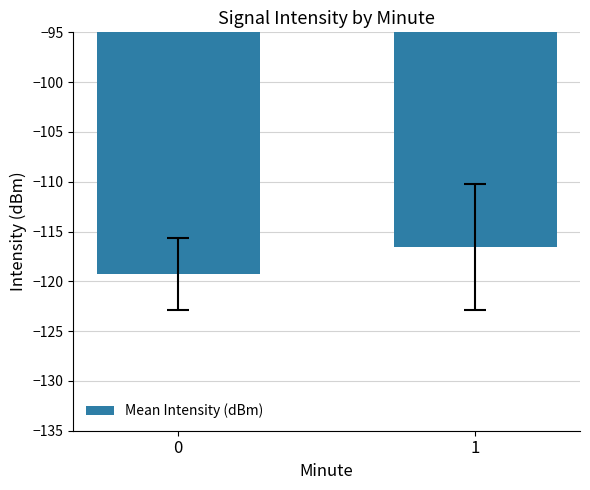

List the labels in order of value, largest first.

1, 0